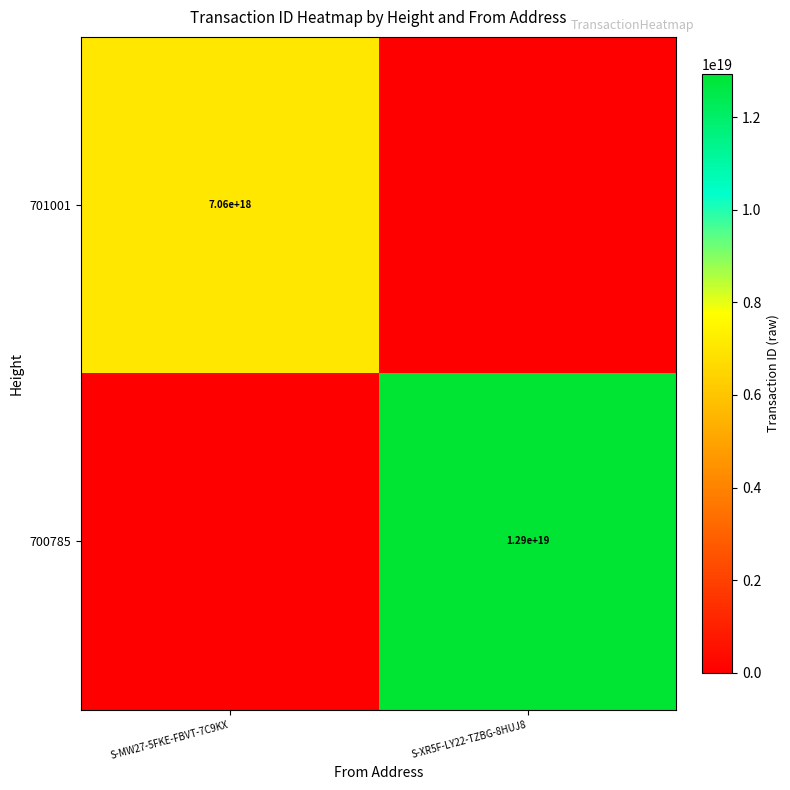

True or false: 701001 has a value of 7060000000000000000 at S-MW27-5FKE-FBVT-7C9KX.

True